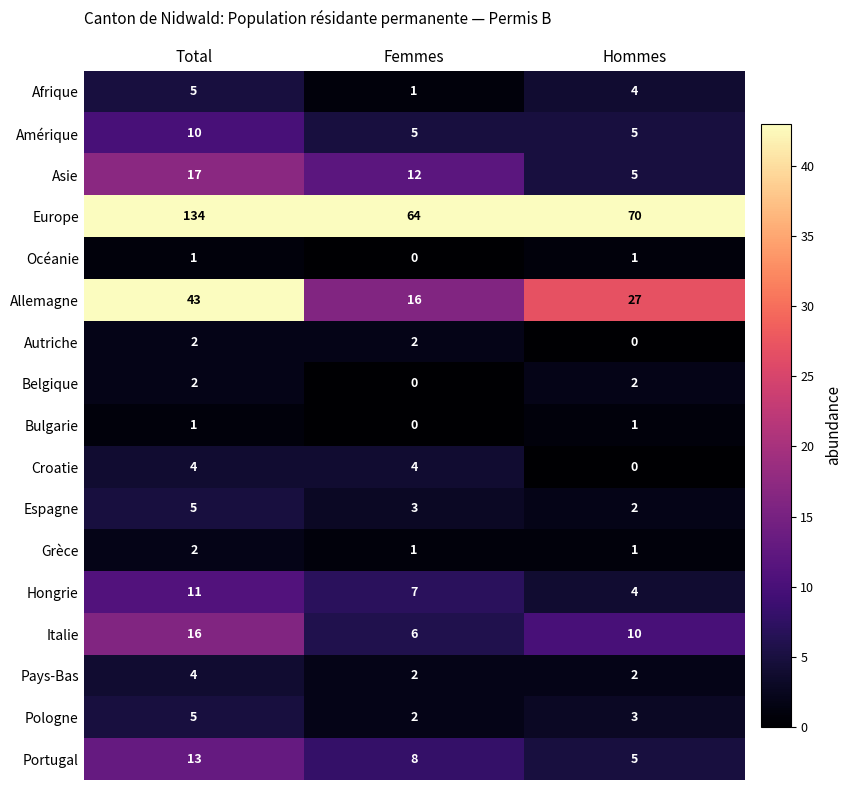

What is the maximum value shown in the chart?

134